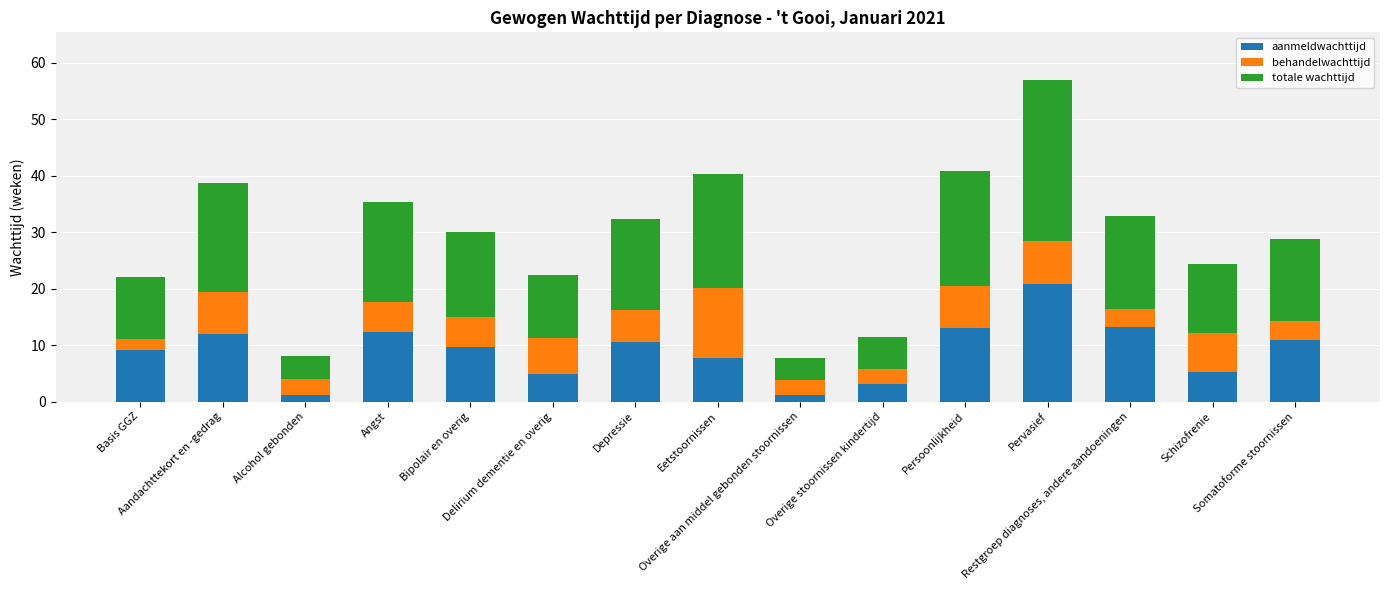

Does the chart contain any negative values?

No